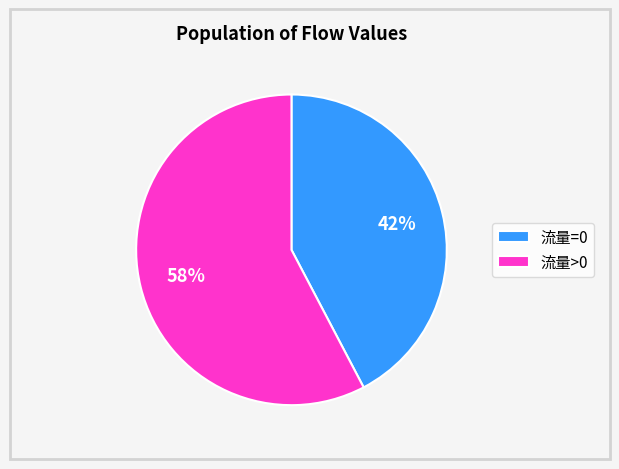

How many slices are in this pie chart?

2